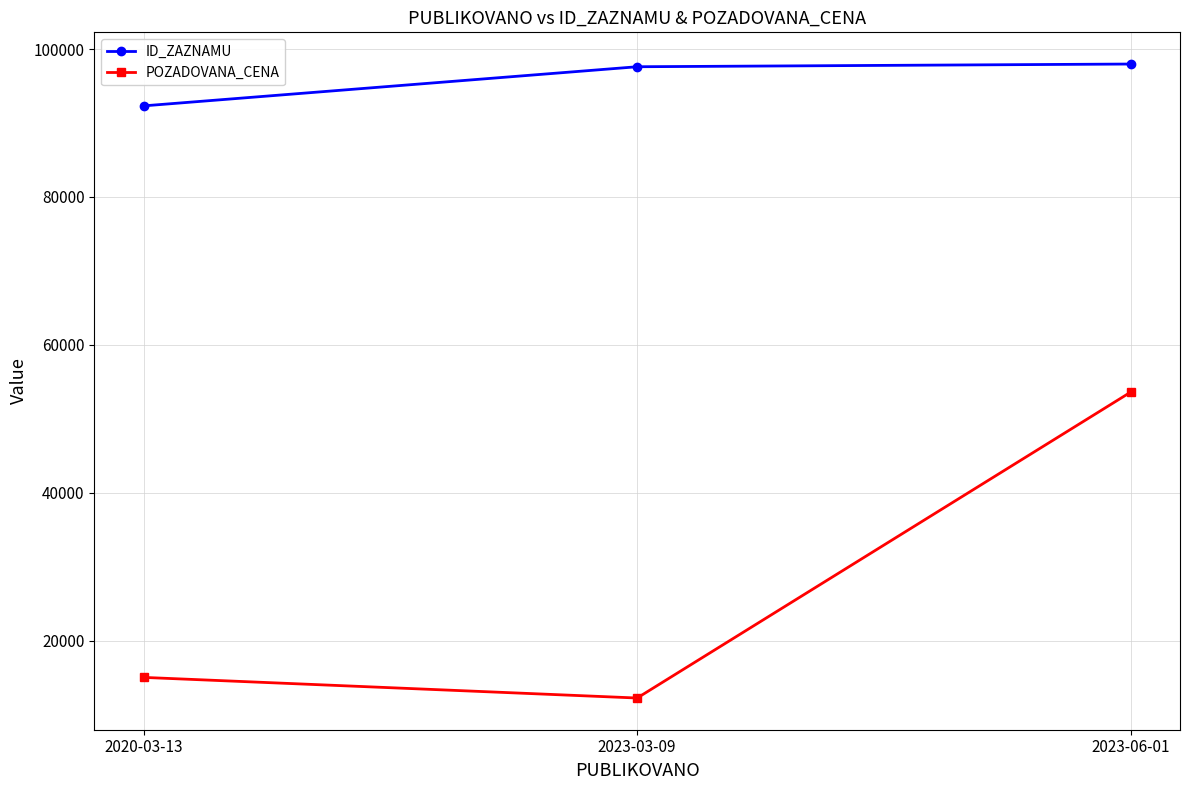

Which series has the largest range (max minus min)?

POZADOVANA_CENA